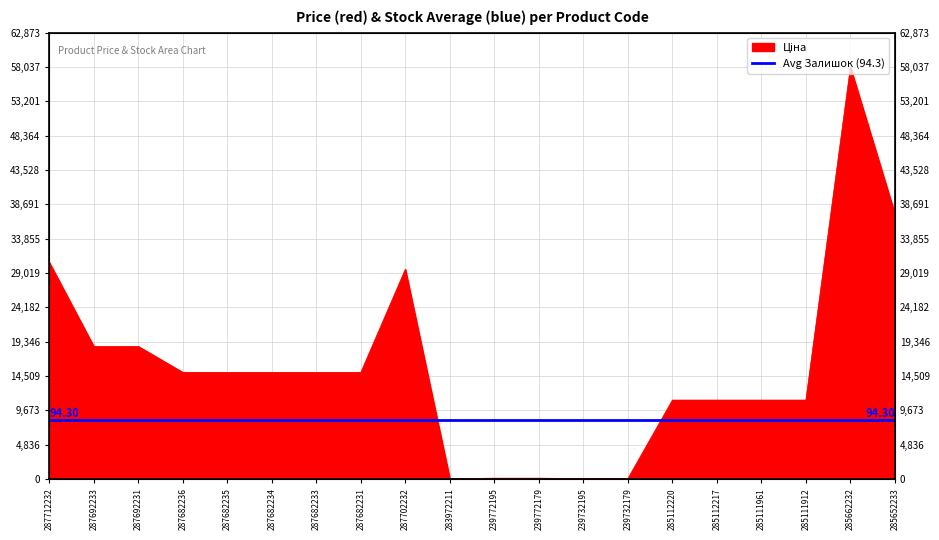

Where is the data nearest to the value 29034?

287702232